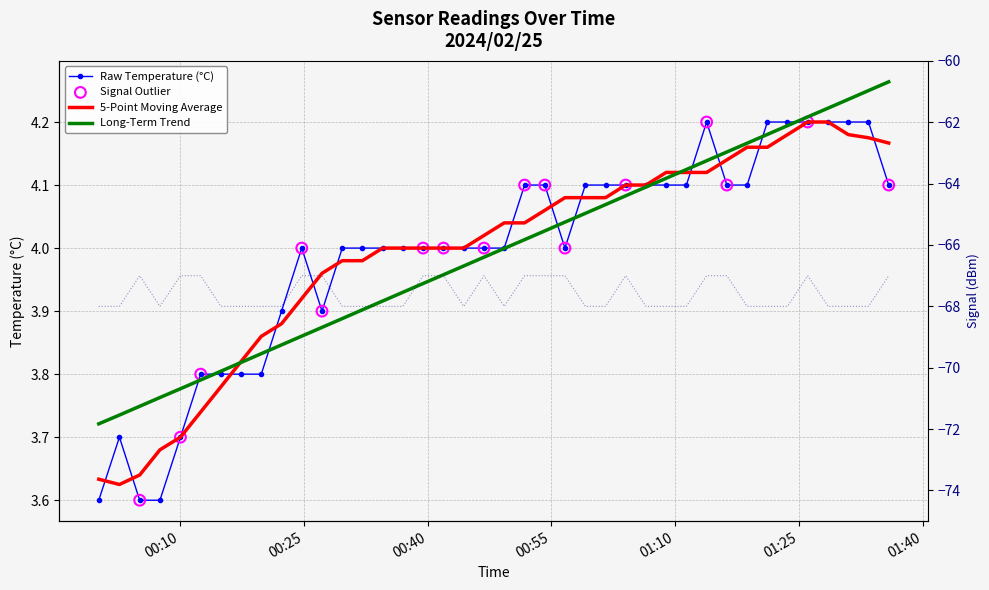

Is the value of Temp at 2024/02/25 00:41:56 greater than the value of Signal at 2024/02/25 00:24:47?

Yes